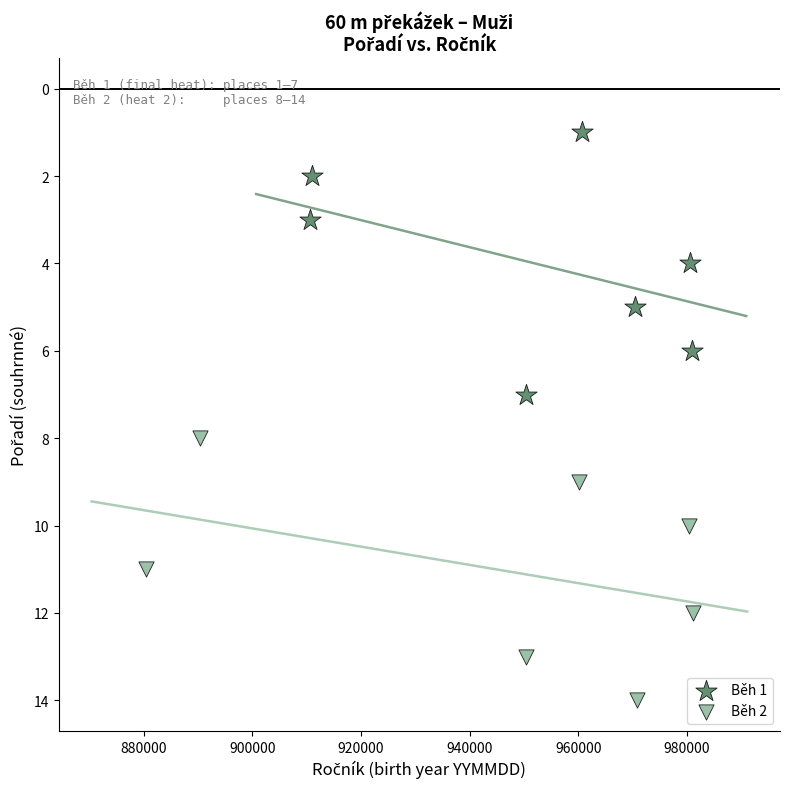

Which series reaches the minimum Y coordinate?

Běh 1